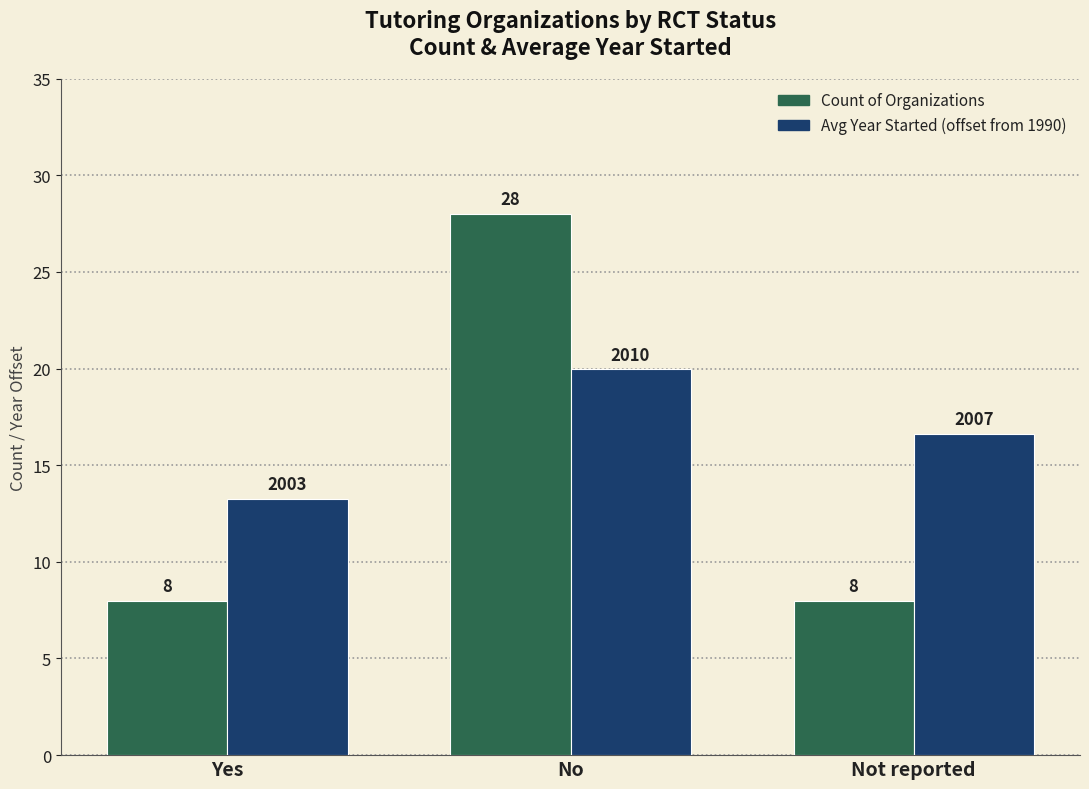

What is the average value of the Avg Year Started (offset from 1990) series?

16.6